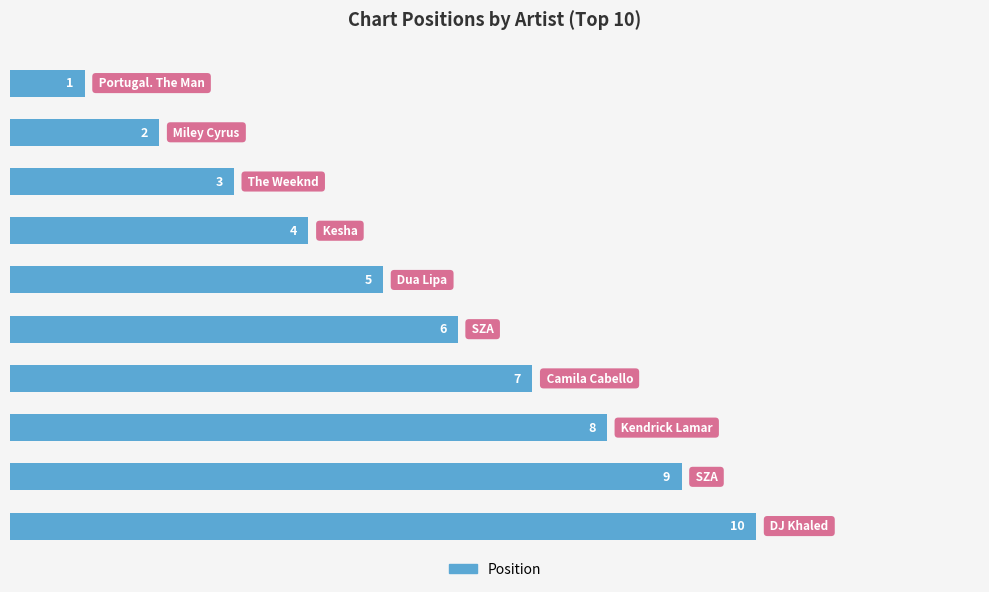

What is the sum of all values?

55